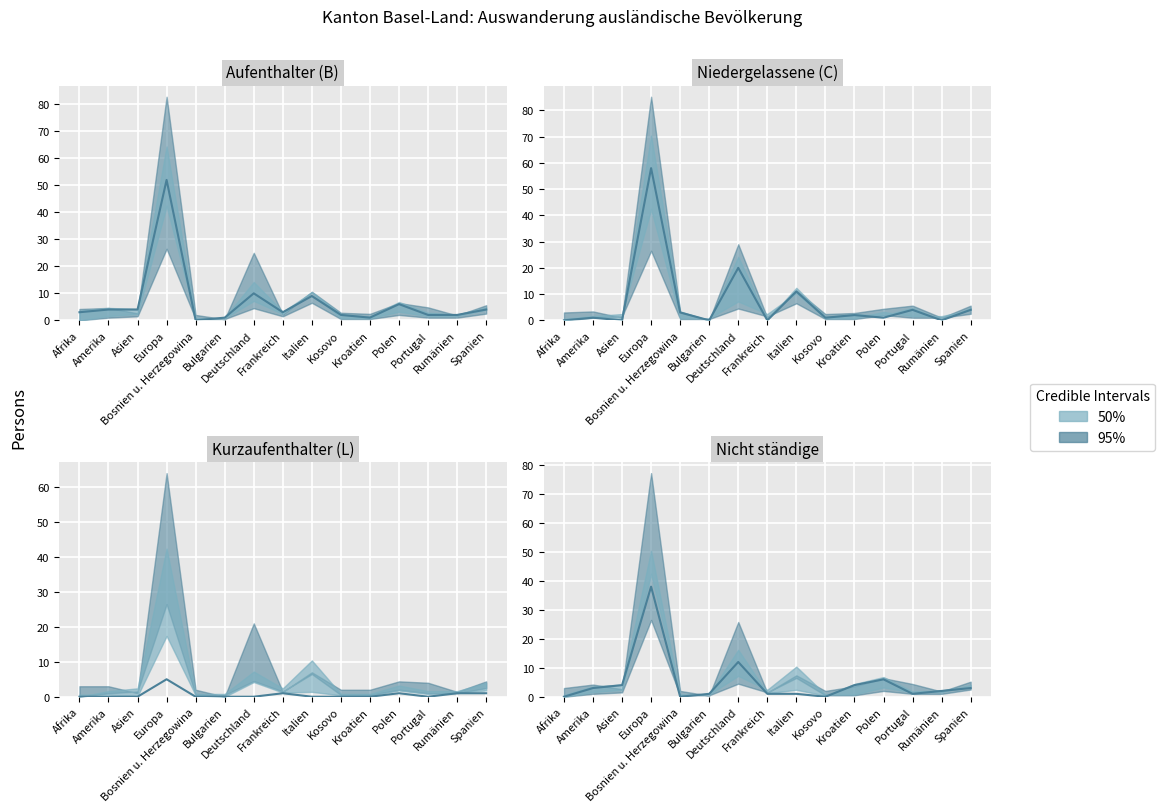

Between Rumänien and Bulgarien, which is larger?

Rumänien